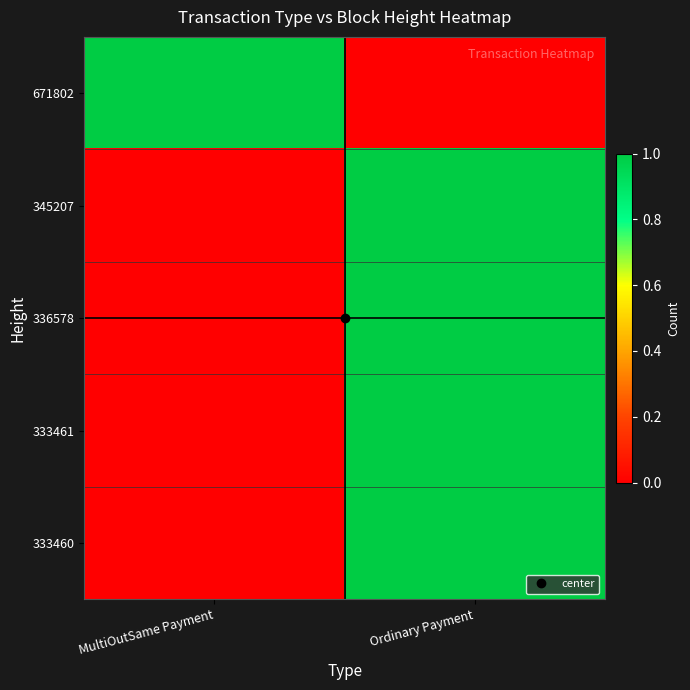

Reading left to right, transcribe all the data shown in this chart.

671802: MultiOutSame Payment=1	Ordinary Payment=0
345207: MultiOutSame Payment=0	Ordinary Payment=1
336578: MultiOutSame Payment=0	Ordinary Payment=1
333461: MultiOutSame Payment=0	Ordinary Payment=1
333460: MultiOutSame Payment=0	Ordinary Payment=1